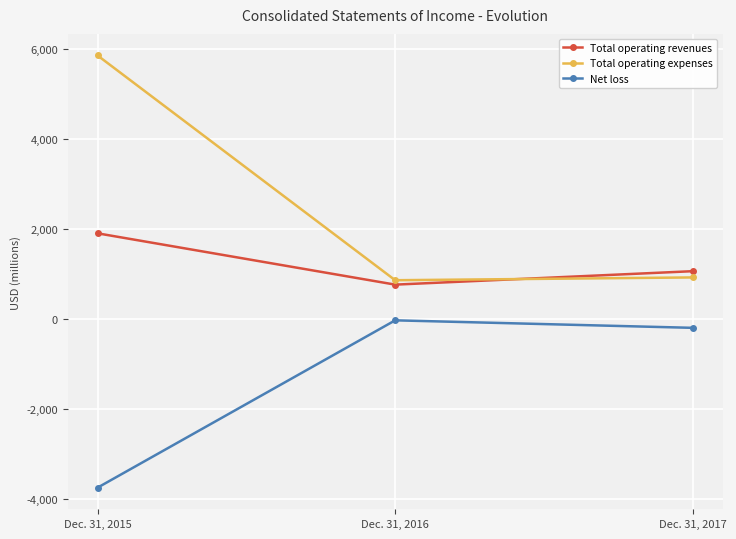

Is the value of Net loss at Dec. 31, 2016 greater than the value of Total operating expenses at Dec. 31, 2017?

No